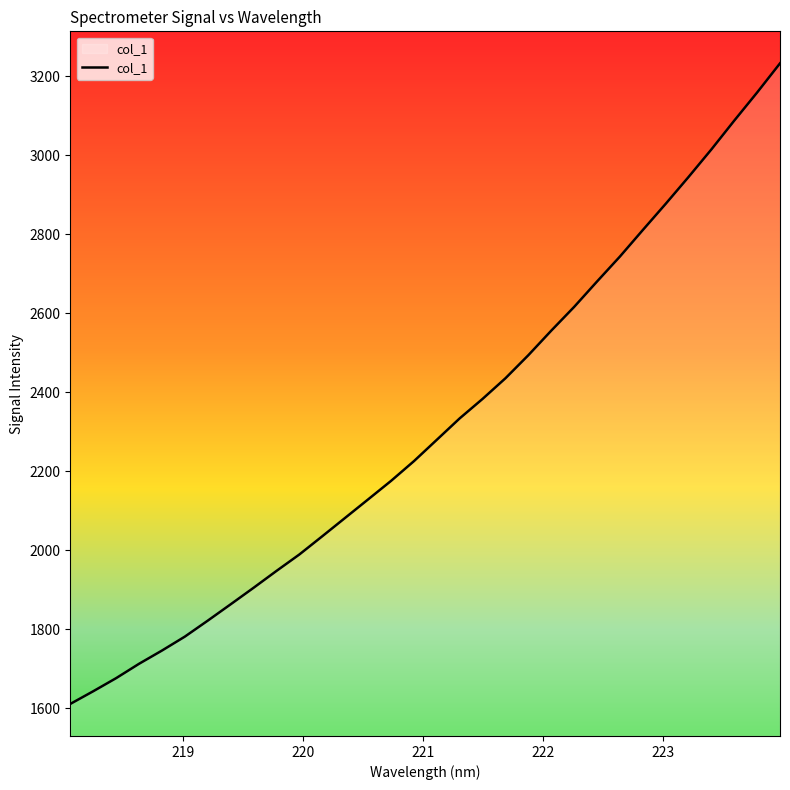

How many lines are shown in the chart?

1